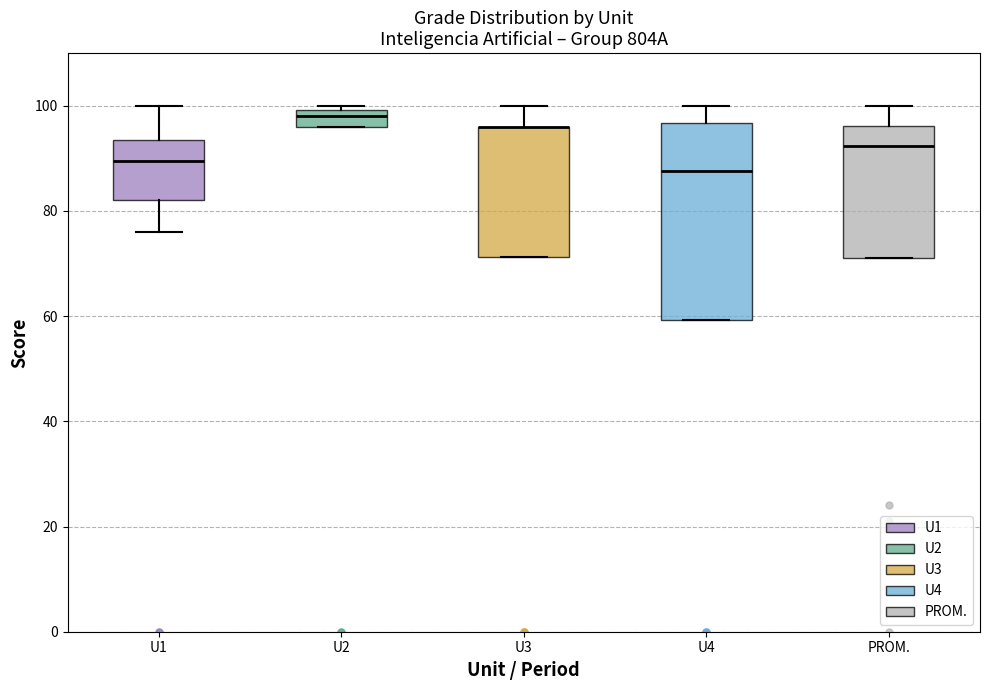

Where is the lower edge of the box for PROM. on the y-axis? The values are not printed on the chart, so give them approximately, as read against the axis.

72